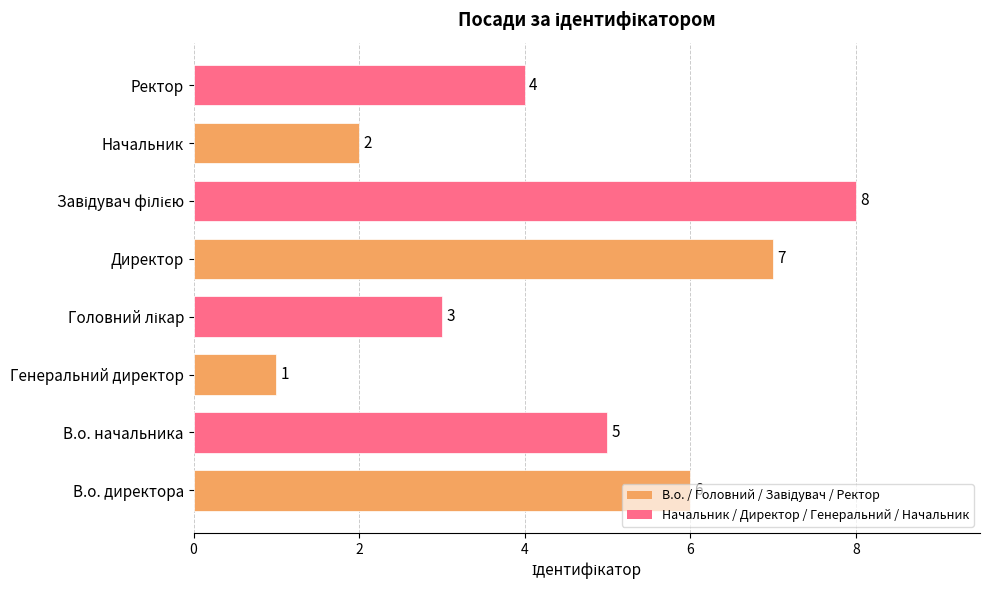

The value at Ректор is 4. True or false?

True